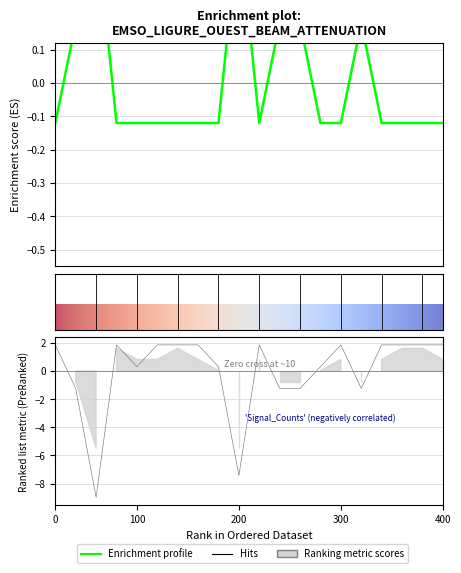

How many negative values does the Signal_Counts series have?

6